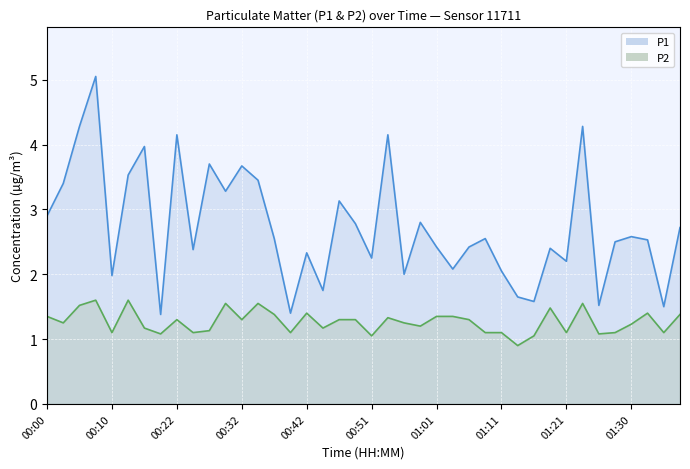

How many lines are shown in the chart?

2